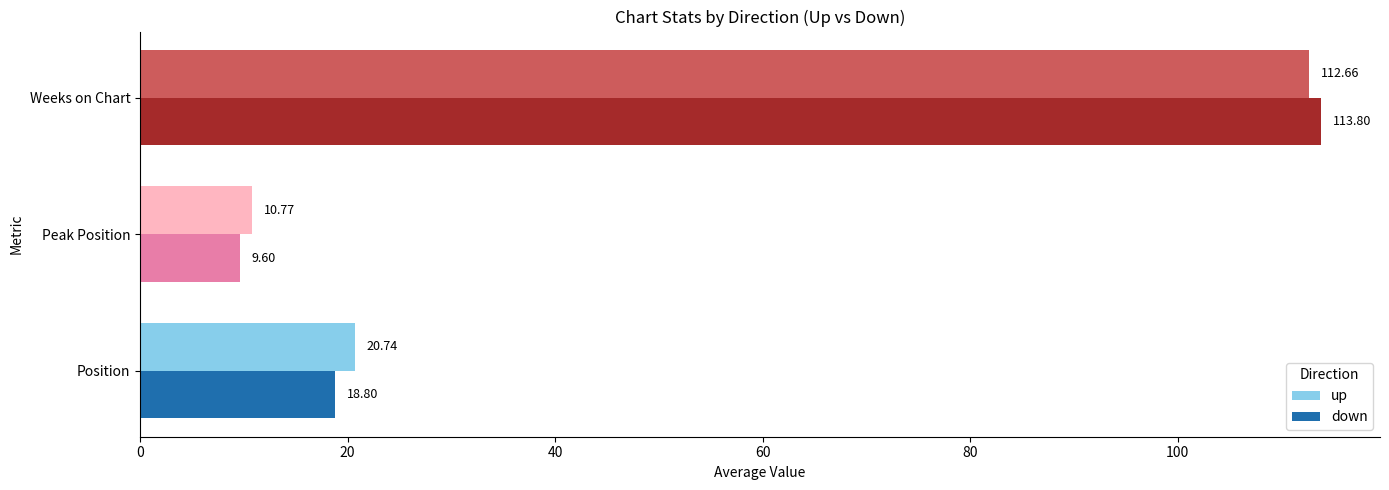

What is the greatest value displayed?

113.8